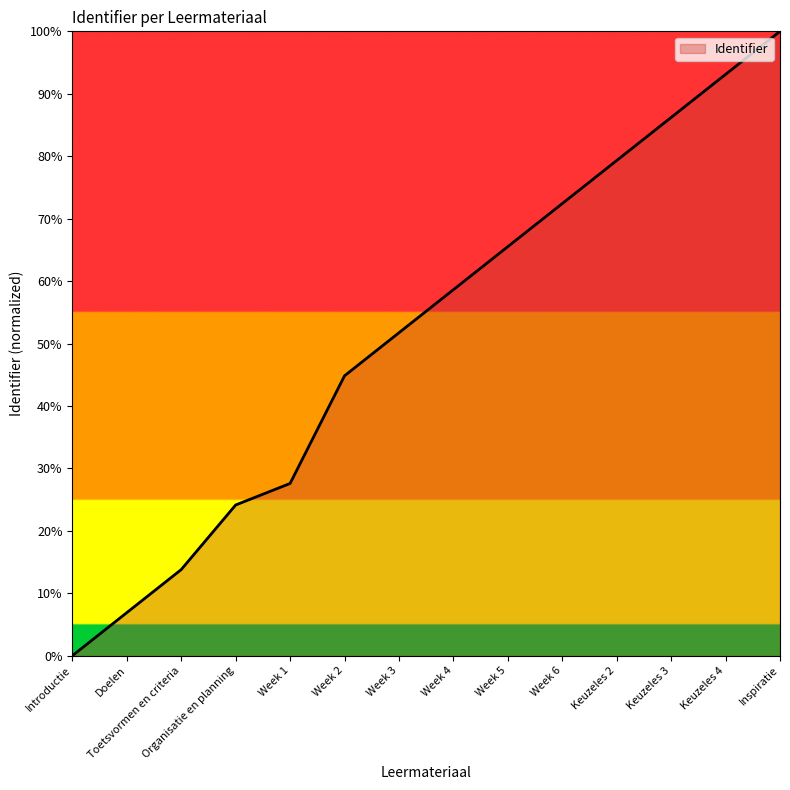

How many values exceed 58?

7